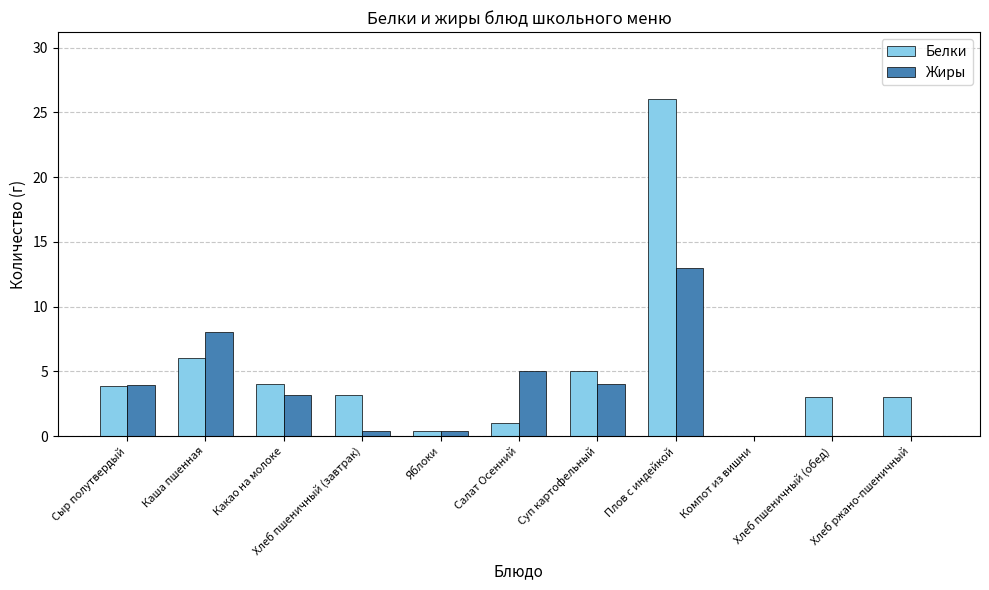

True or false: Жиры has a value of 5.4 at Какао на молоке.

False